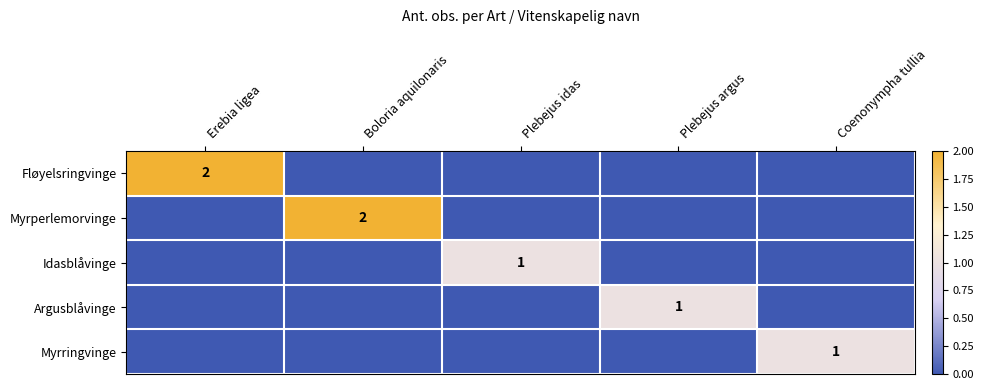

What is the maximum value shown in the chart?

2